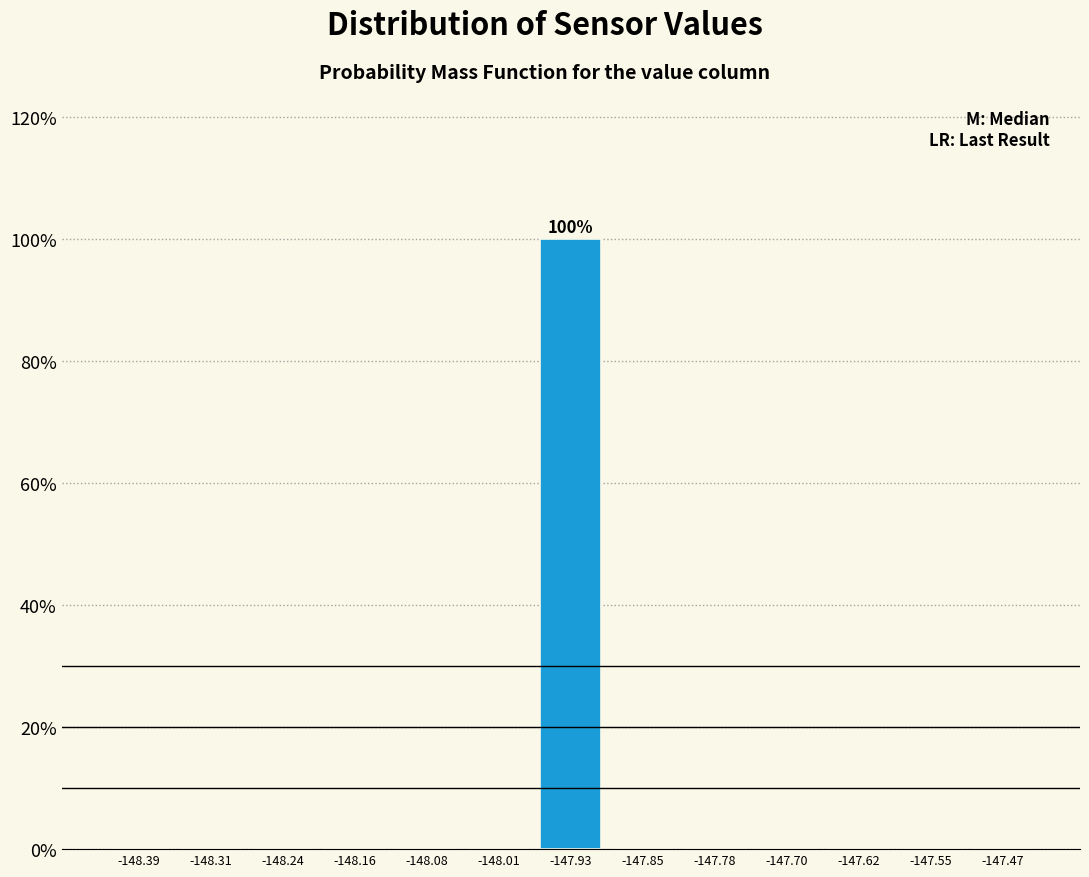

Over which range of the x-axis is the bar tallest?

-147.97 to -147.89